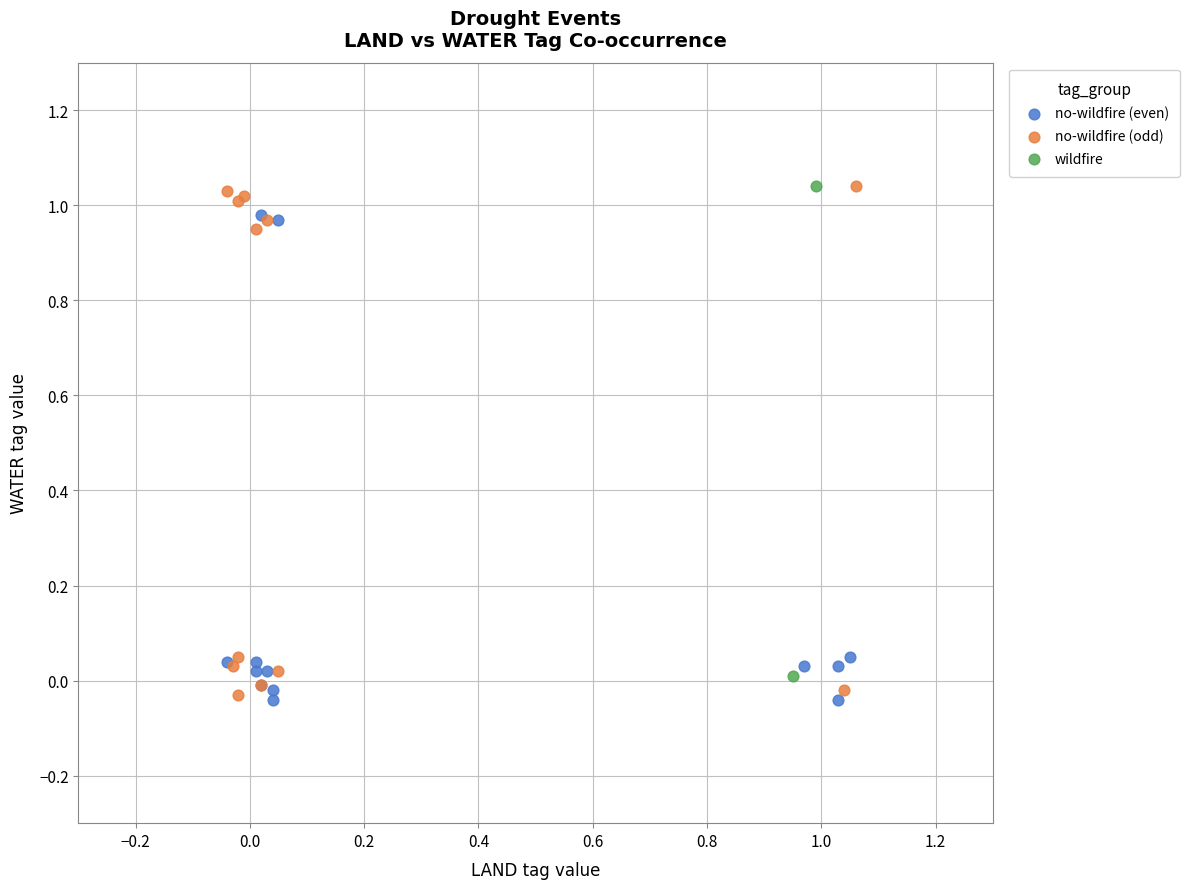

What are all the series names shown in the legend?

no-wildfire (even), no-wildfire (odd), wildfire